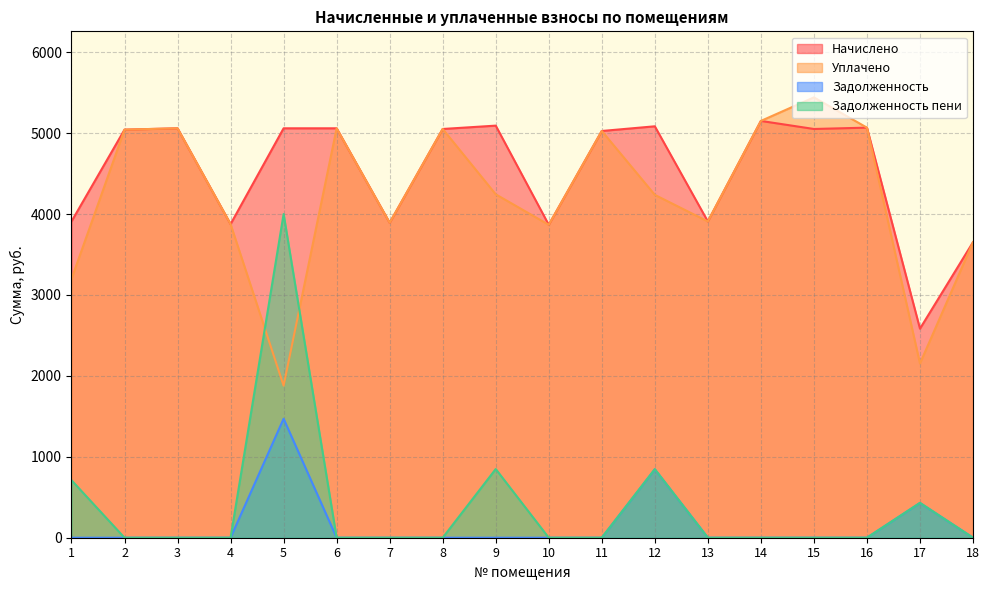

The value of Уплачено at 3 is 6986.4. True or false?

False